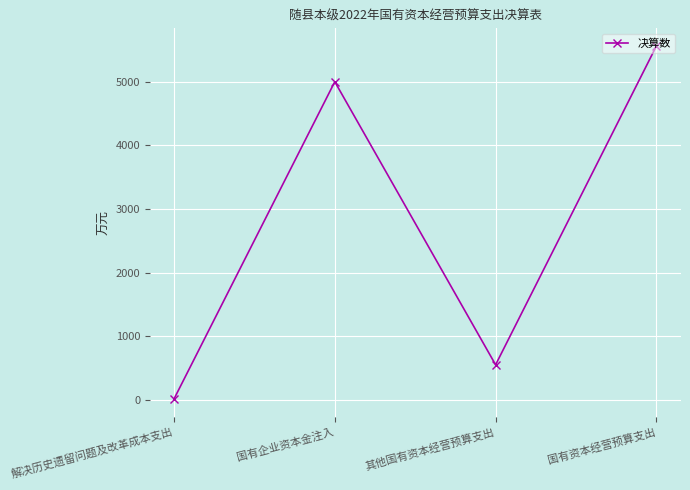

Which has a higher value, 其他国有资本经营预算支出 or 国有资本经营预算支出?

国有资本经营预算支出